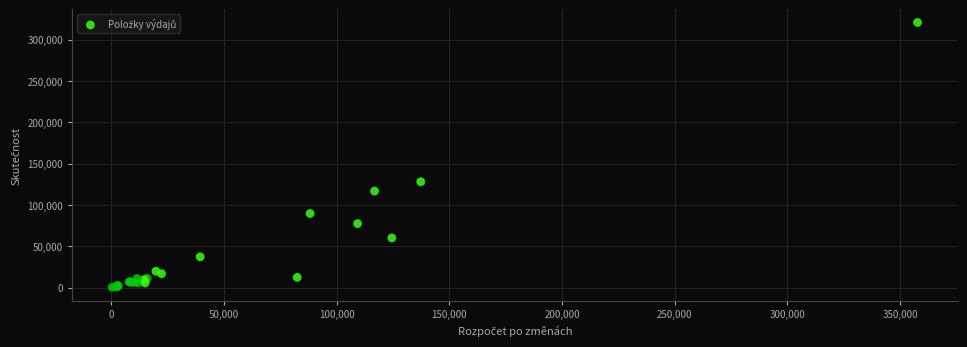

What Y value in the scatter plot is closest to 160589?

128066.0